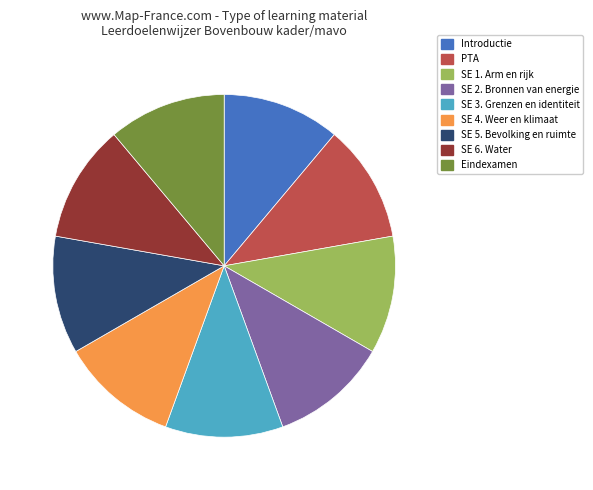

Does SE 2. Bronnen van energie account for over 50% of the chart?

No